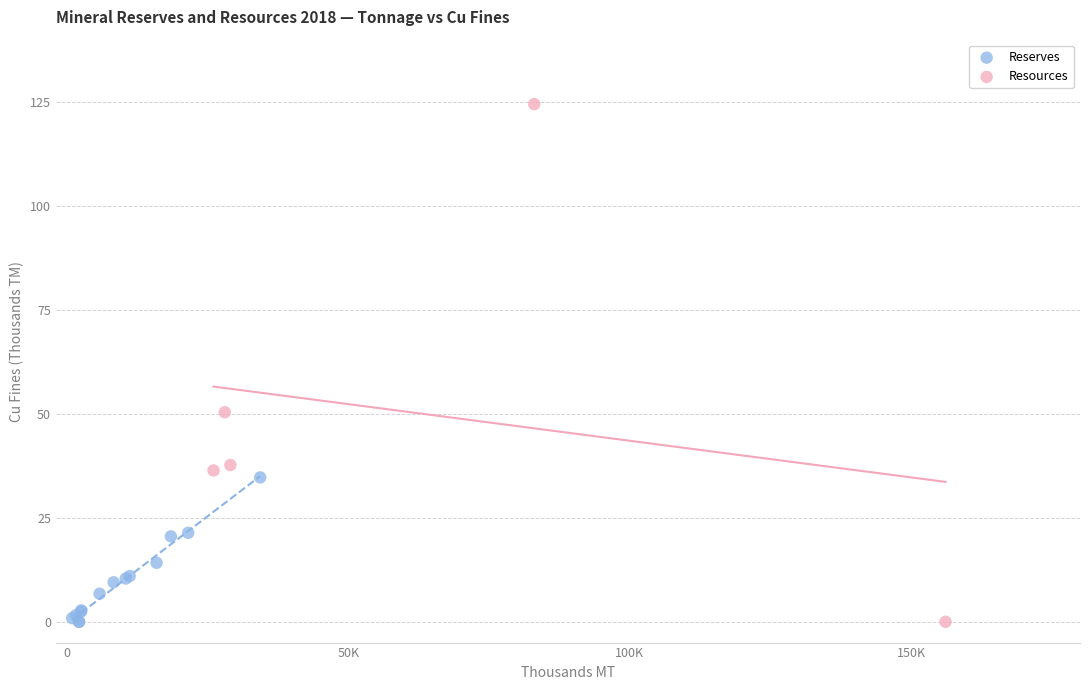

Which series has the widest spread of Y values?

Resources